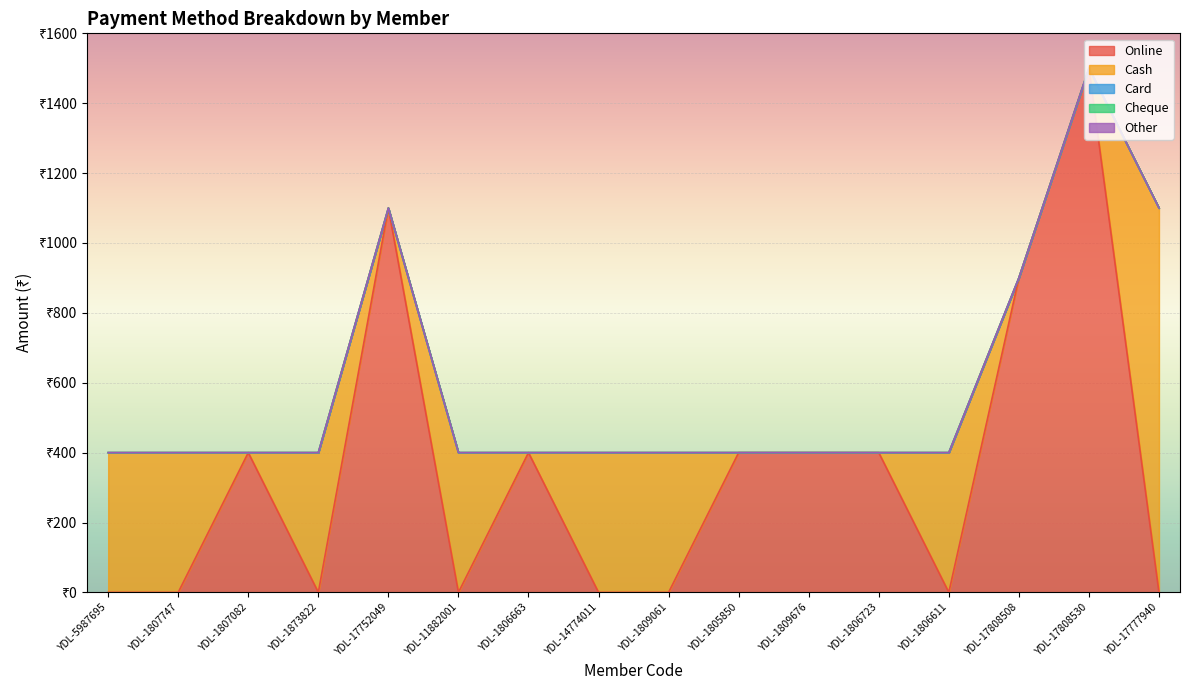

Between YDL-1805850 and YDL-5987695, which is larger?

YDL-1805850